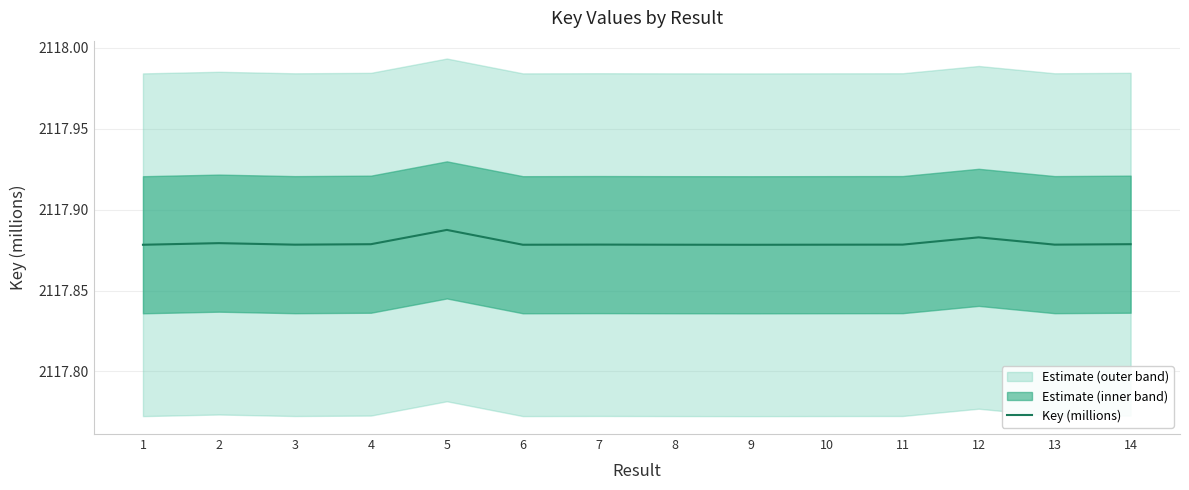

Reading left to right, transcribe all the data shown in this chart.

1=2117.9	2=2117.9	3=2117.9	4=2117.9	5=2117.9	6=2117.9	7=2117.9	8=2117.9	9=2117.9	10=2117.9	11=2117.9	12=2117.9	13=2117.9	14=2117.9